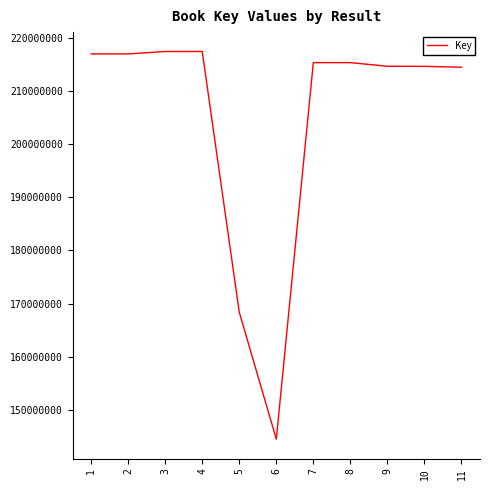

Is it true that the value at 10 is 113036126?

False